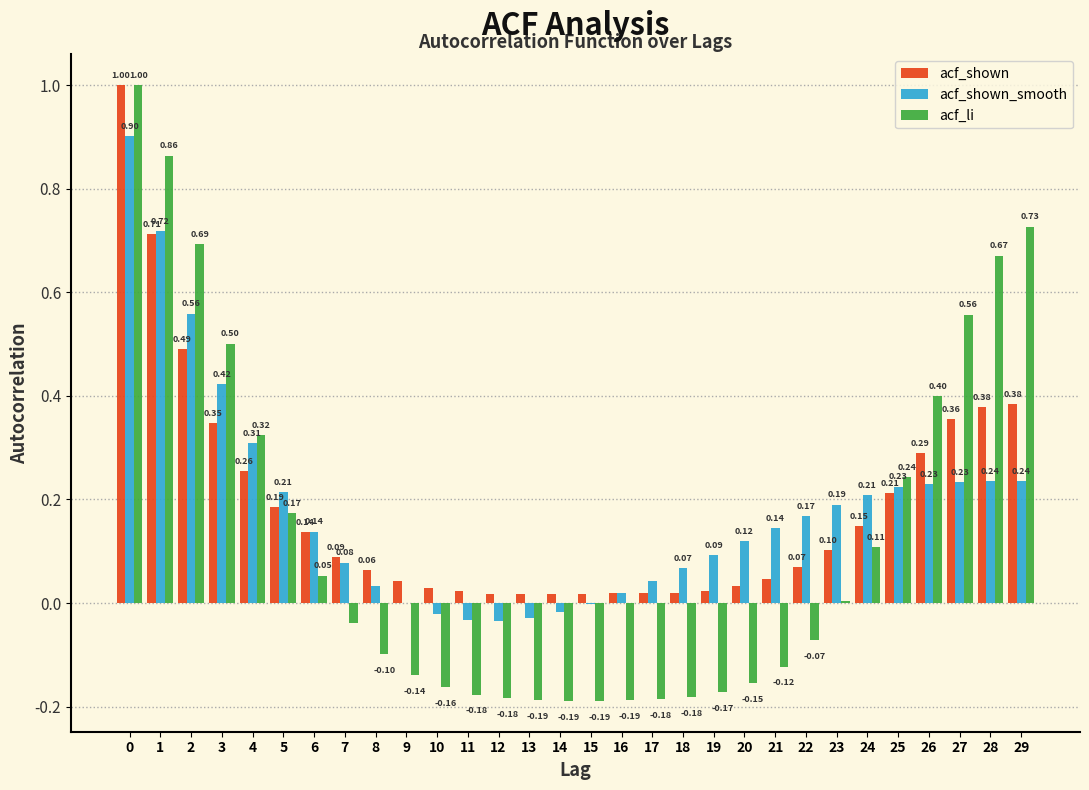

Which series has the largest total across all categories?

acf_shown